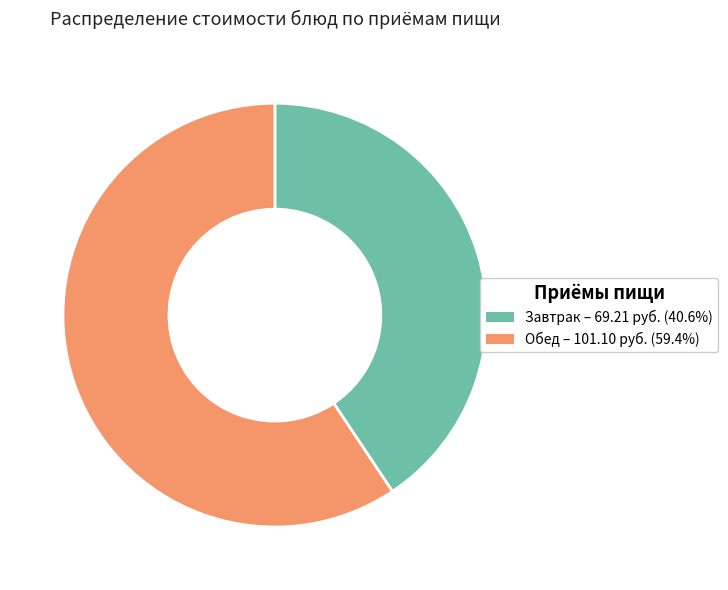

Is there a majority slice in this chart?

Yes